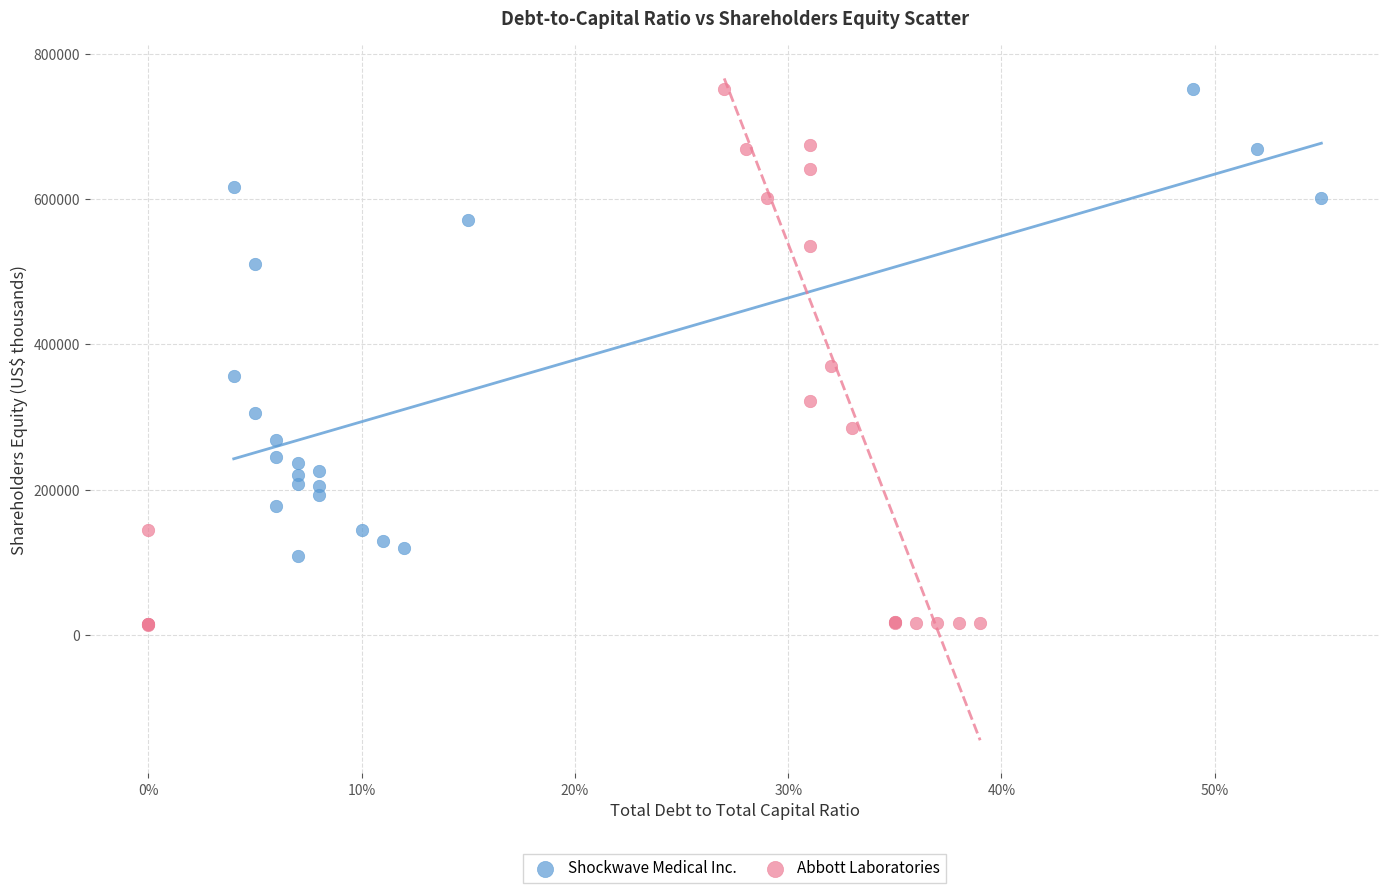

What are all the series names shown in the legend?

Shockwave Medical Inc., Abbott Laboratories